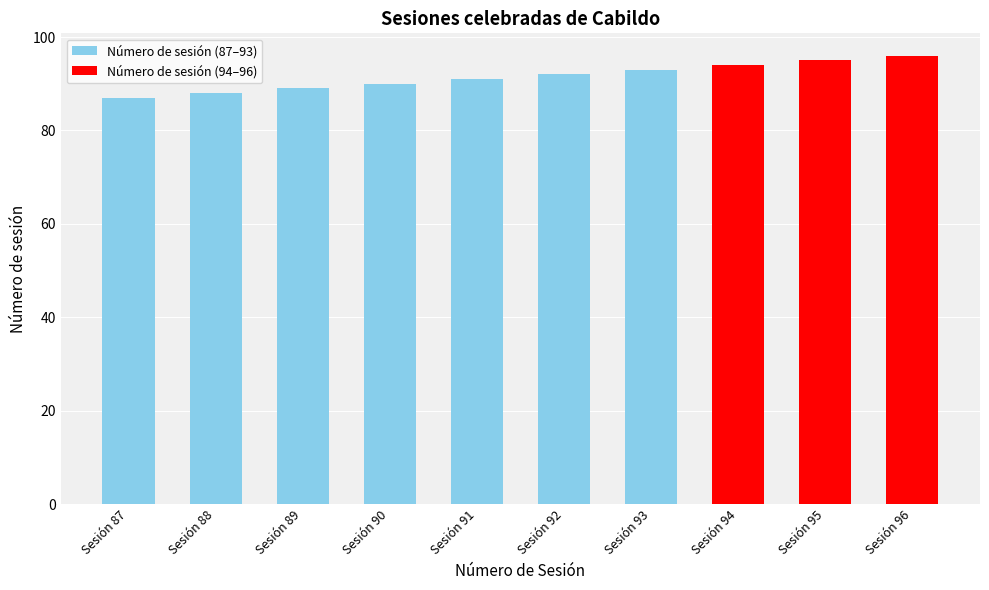

Reading right to left, what are all the values shown in this chart?

96	95	94	93	92	91	90	89	88	87